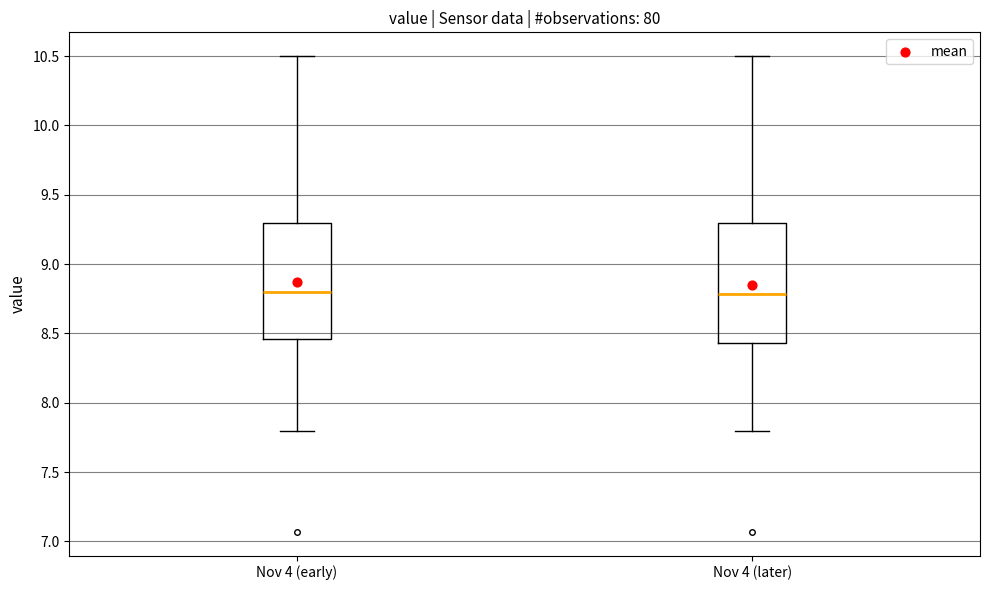

Where does the upper whisker of the box for Nov 4 (later) end on the y-axis? The values are not printed on the chart, so give them approximately, as read against the axis.

10.50